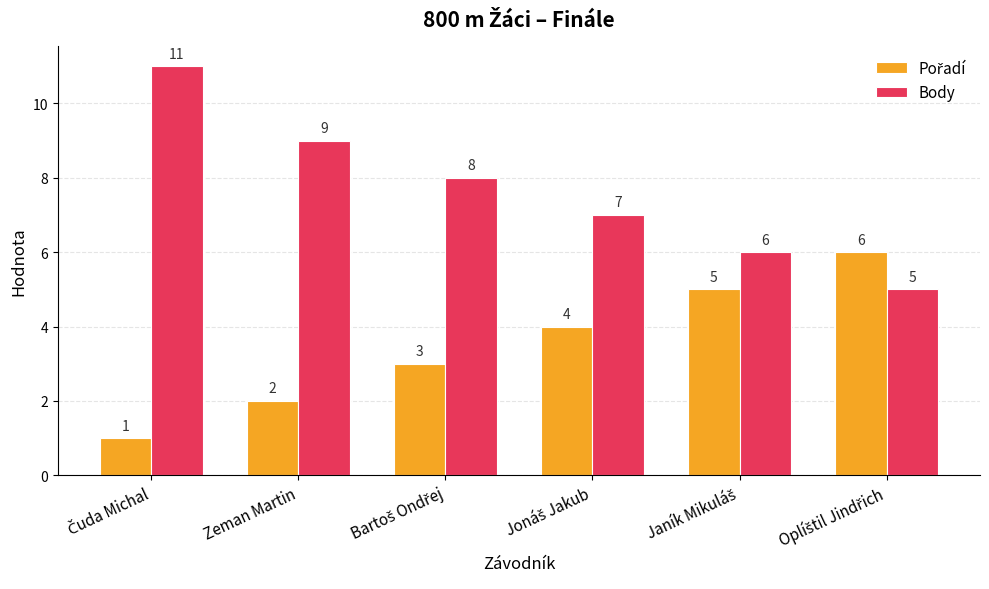

Count the Body values in the range 6 to 9.

4